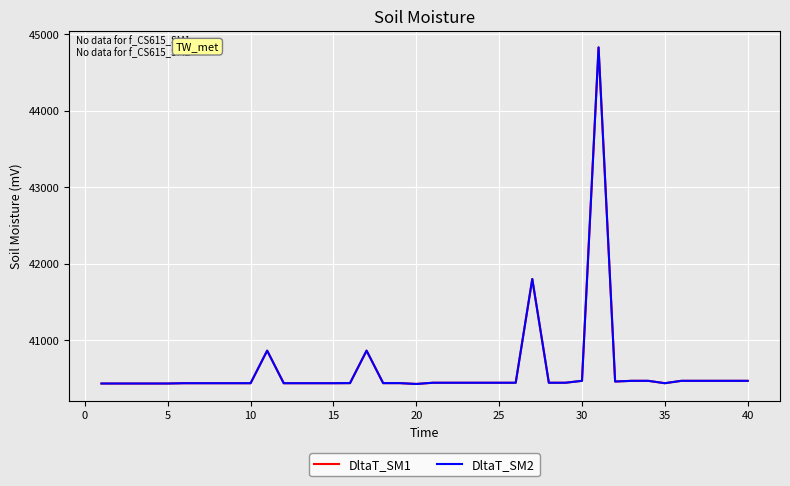

Reading left to right, extract all data points from this chart.

DltaT_SM1: 40436	40436	40436	40436	40436	40440	40440	40440	40440	40440	40865	40440	40440	40440	40440	40441	40865	40441	40441	40430	40446	40446	40446	40446	40446	40446	41801	40446	40446	40471	44825	40462	40471	40471	40440	40471	40471	40471	40471	40471
DltaT_SM2: 40436	40436	40436	40436	40436	40440	40440	40440	40440	40440	40865	40440	40440	40440	40440	40441	40865	40441	40441	40430	40446	40446	40446	40446	40446	40446	41801	40446	40446	40471	44825	40462	40471	40471	40440	40471	40471	40471	40471	40471